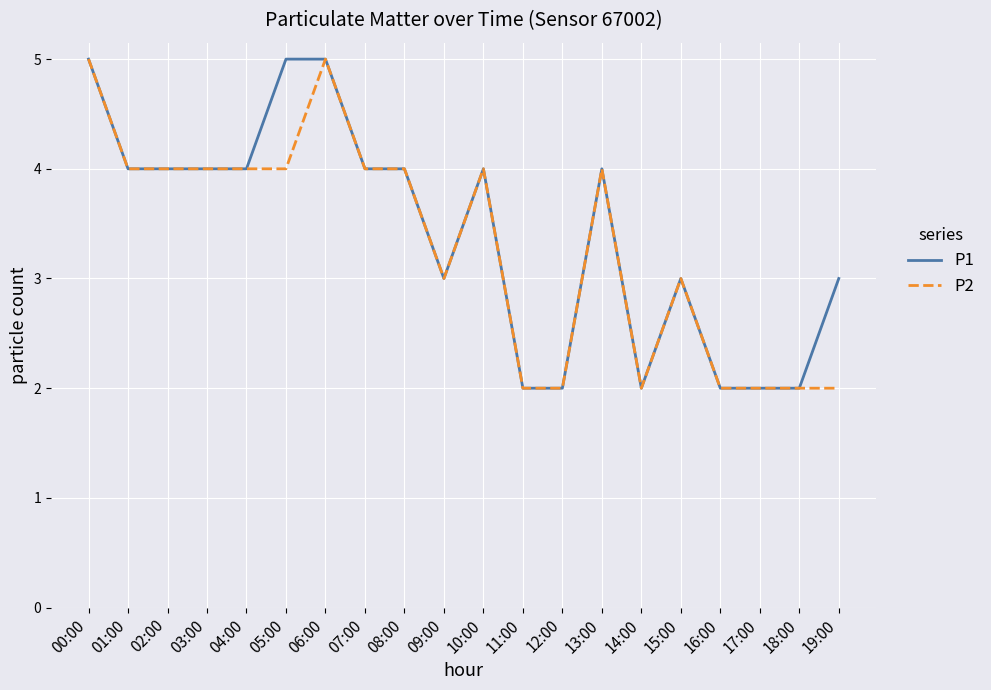

List the series in order of their overall mean, highest first.

P1, P2